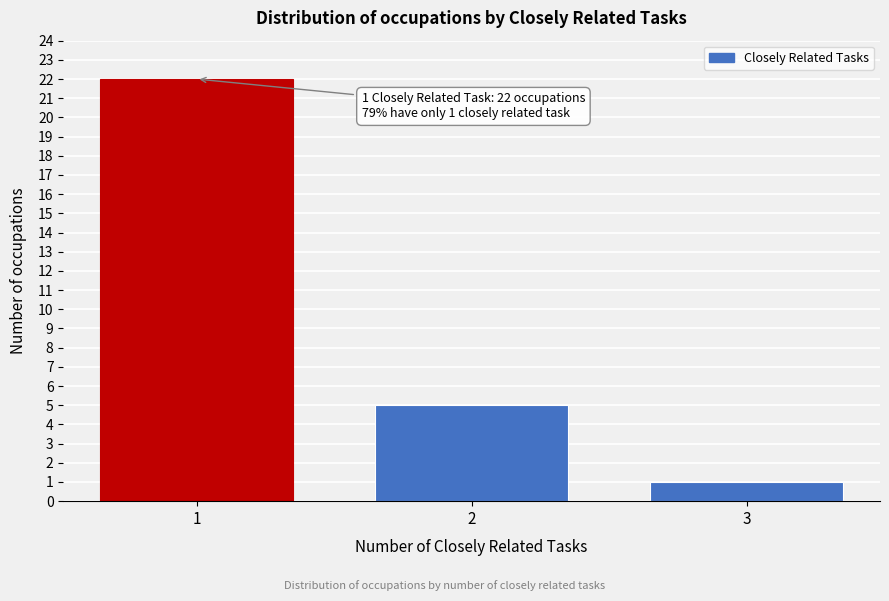

Reading left to right, extract all data points from this chart.

1=22	2=5	3=1